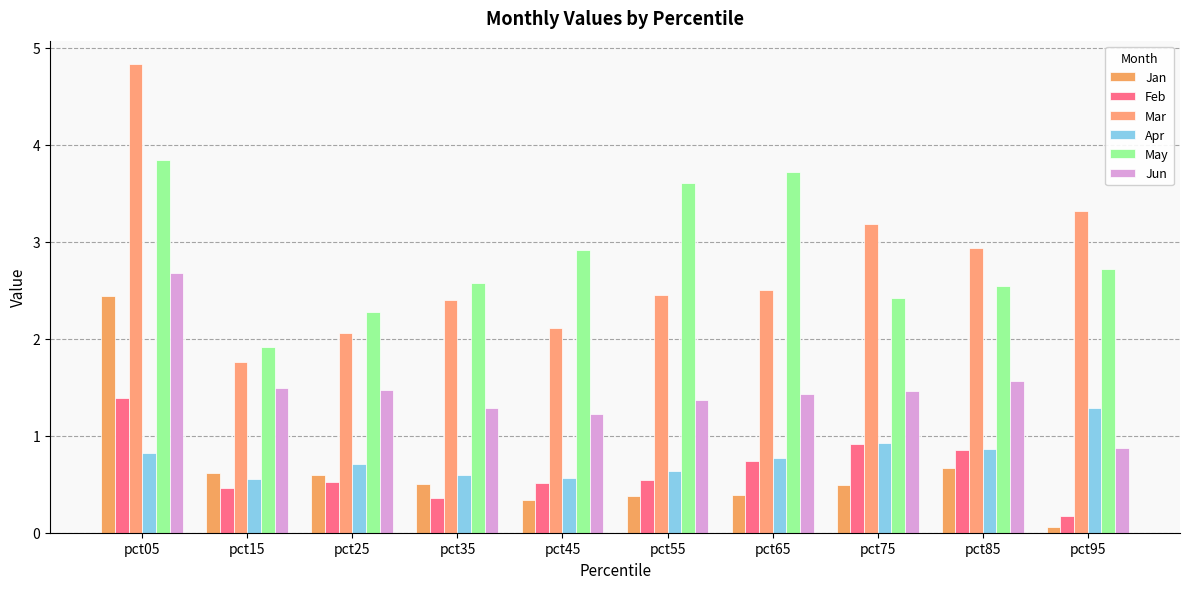

Reading left to right, transcribe all the data shown in this chart.

Jan: 2.4	0.6	0.6	0.5	0.3	0.4	0.4	0.5	0.7	0.1
Feb: 1.4	0.5	0.5	0.4	0.5	0.5	0.7	0.9	0.9	0.2
Mar: 4.8	1.8	2.1	2.4	2.1	2.5	2.5	3.2	2.9	3.3
Apr: 0.8	0.6	0.7	0.6	0.6	0.6	0.8	0.9	0.9	1.3
May: 3.8	1.9	2.3	2.6	2.9	3.6	3.7	2.4	2.5	2.7
Jun: 2.7	1.5	1.5	1.3	1.2	1.4	1.4	1.5	1.6	0.9